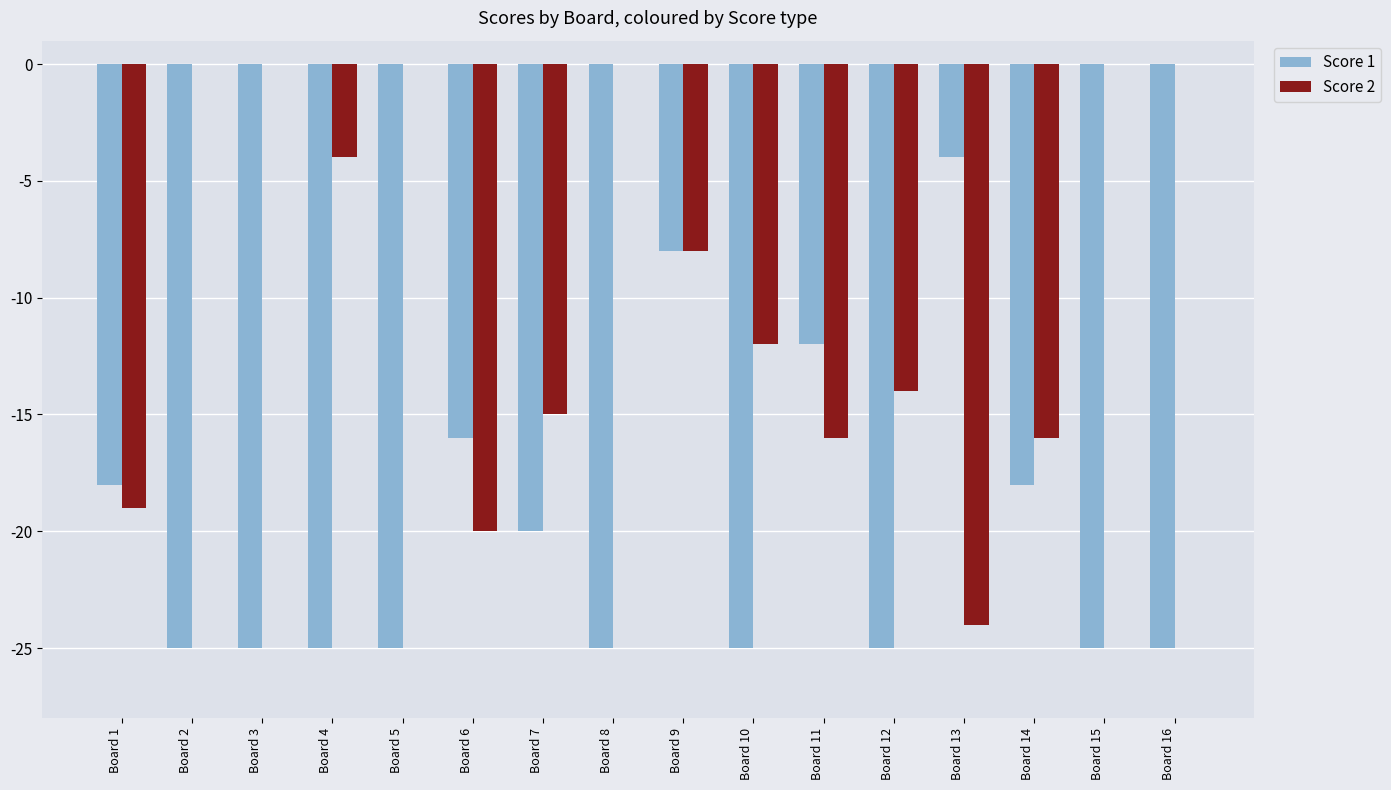

Which series changed the most between Board 7 and Board 9?

Score 1